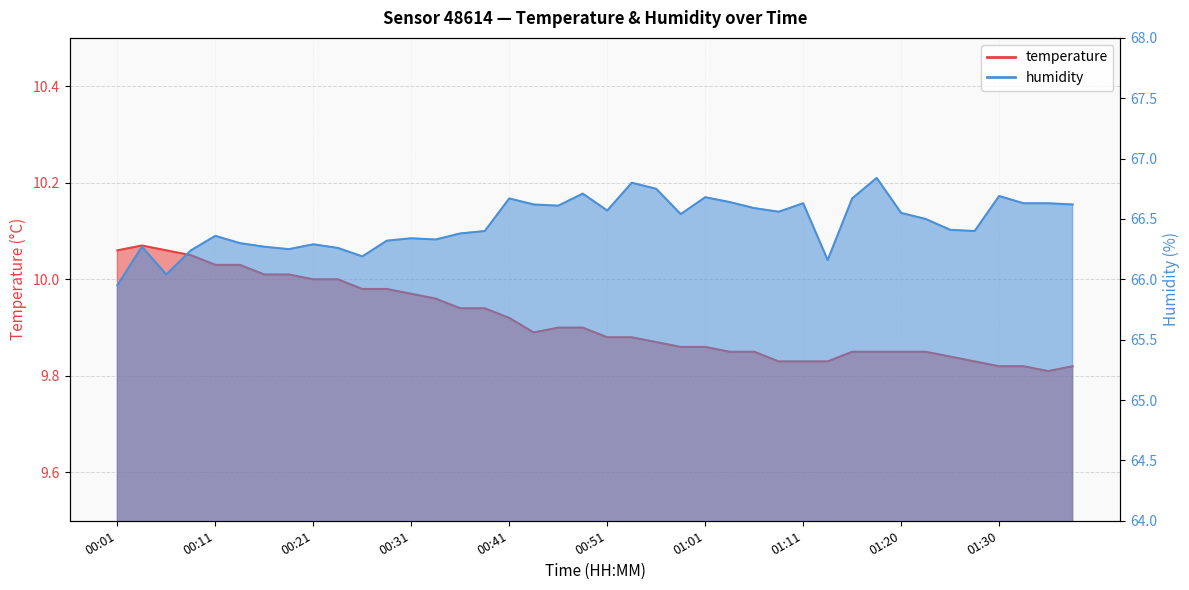

Between 00:18 and 01:03, which is larger?

00:18